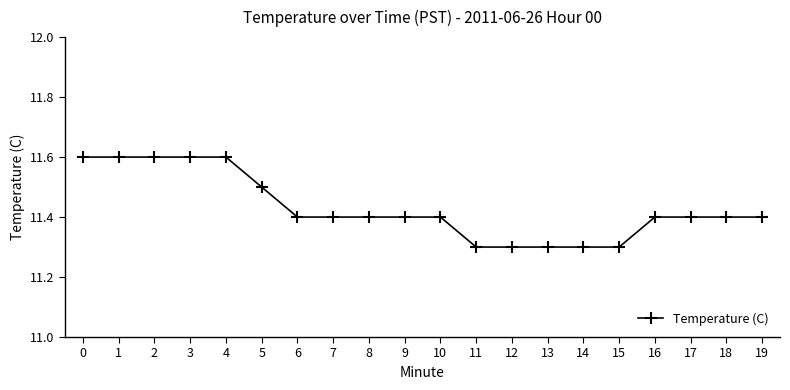

What is the maximum value shown in the chart?

11.6